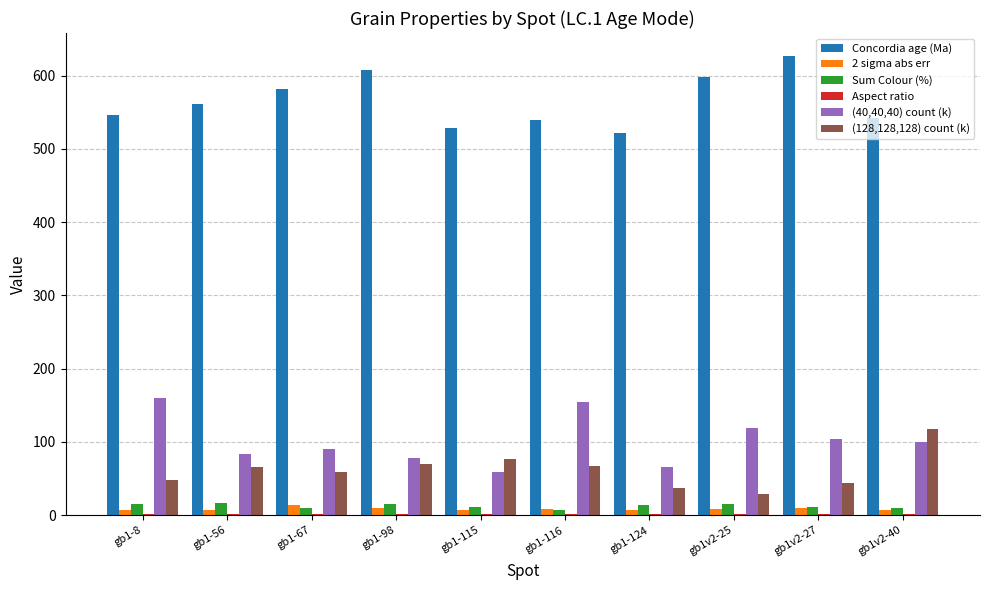

How many data points does each series have?

10